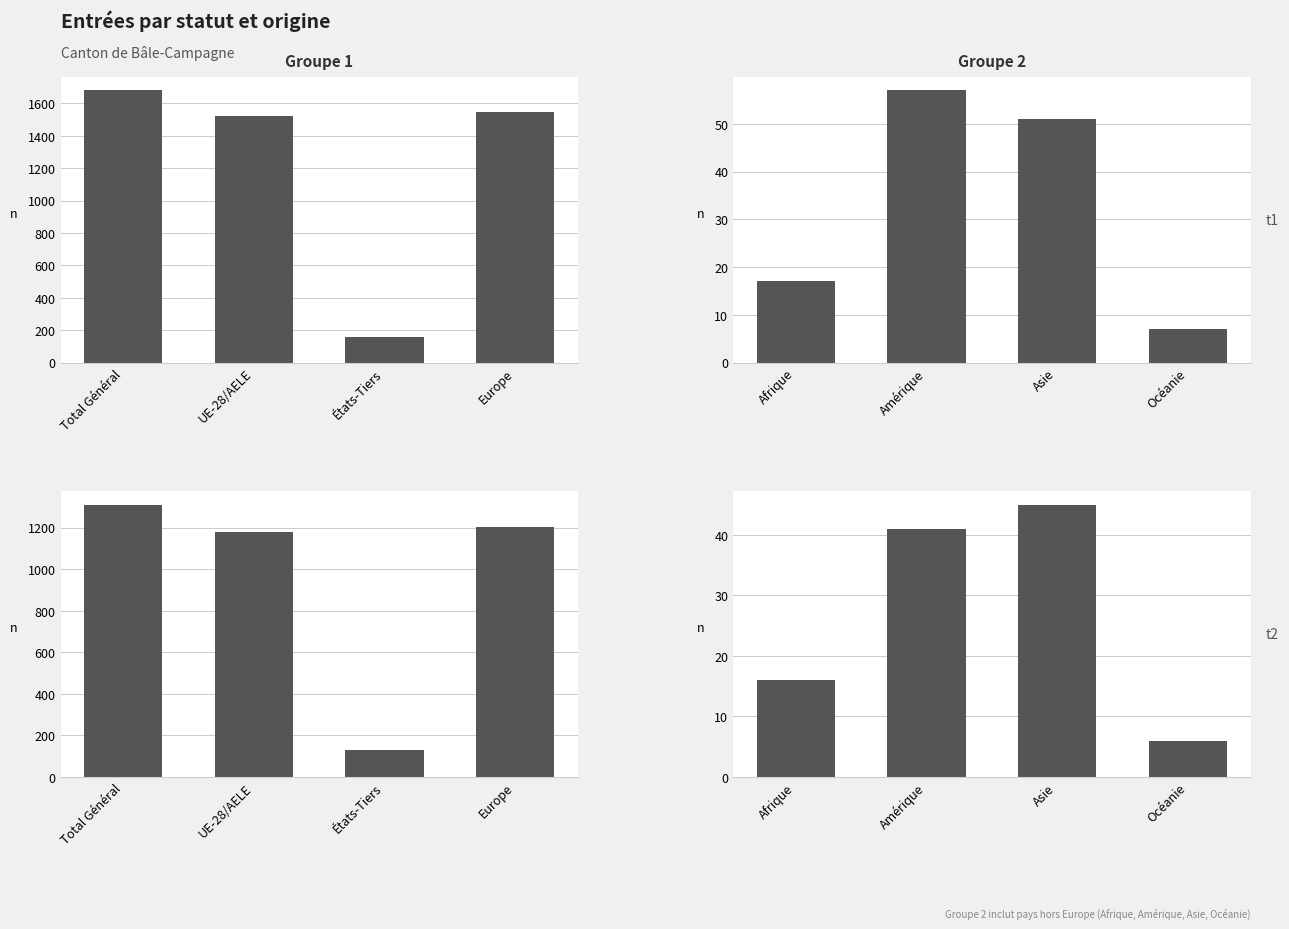

The value of Total at Afrique is 23. True or false?

False